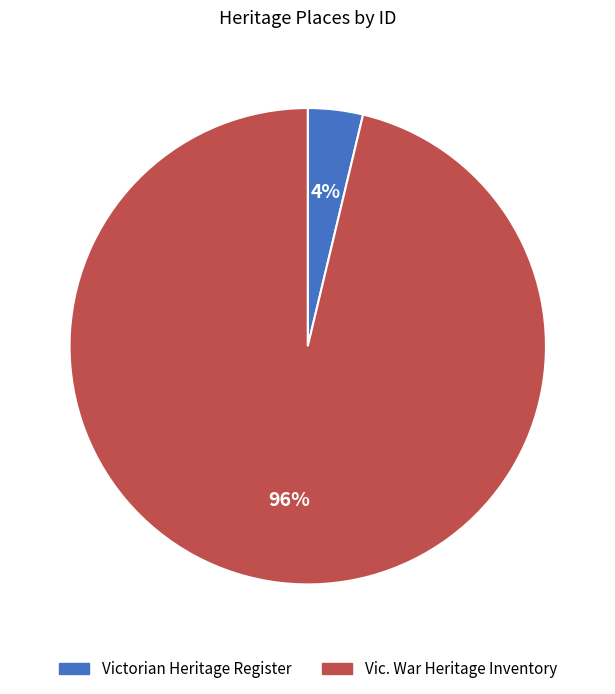

Which slice is the smallest?

Victorian Heritage Register